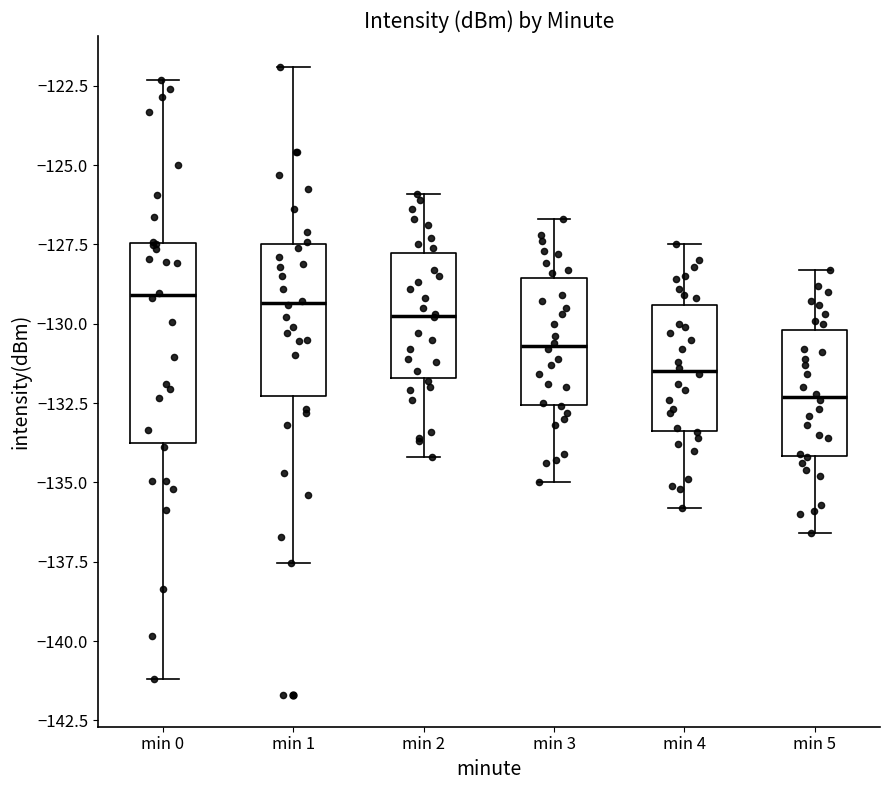

Where is the lower edge of the box for min 2 on the y-axis? The values are not printed on the chart, so give them approximately, as read against the axis.

-131.5